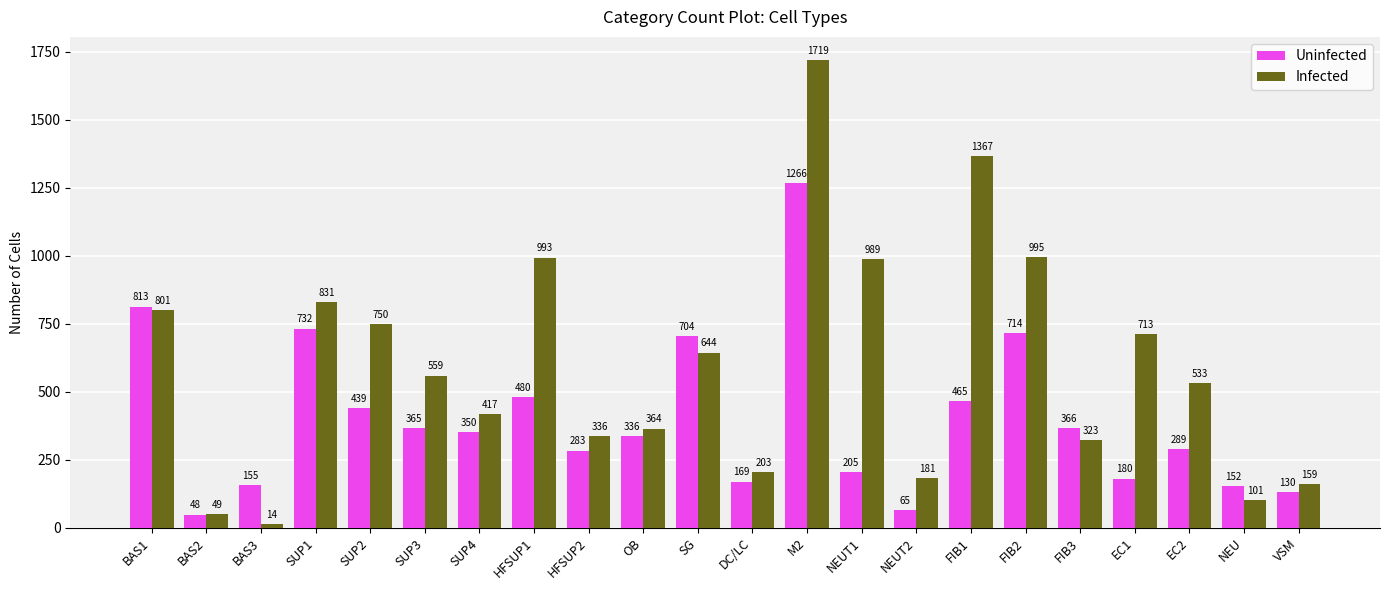

How many bars are there in each group?

2